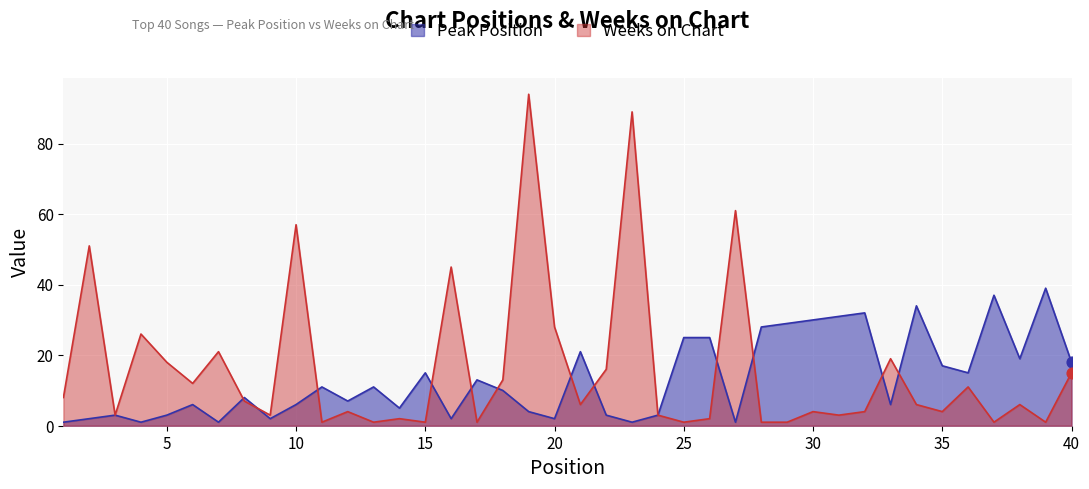

What are all the series names shown in the legend?

Peak Position, Weeks on Chart